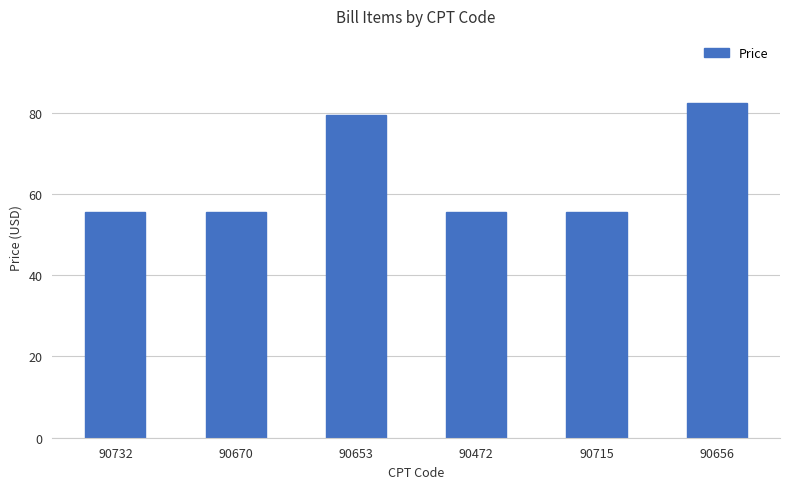

Reading right to left, extract all data points from this chart.

82.4	55.6	55.6	79.3	55.6	55.6